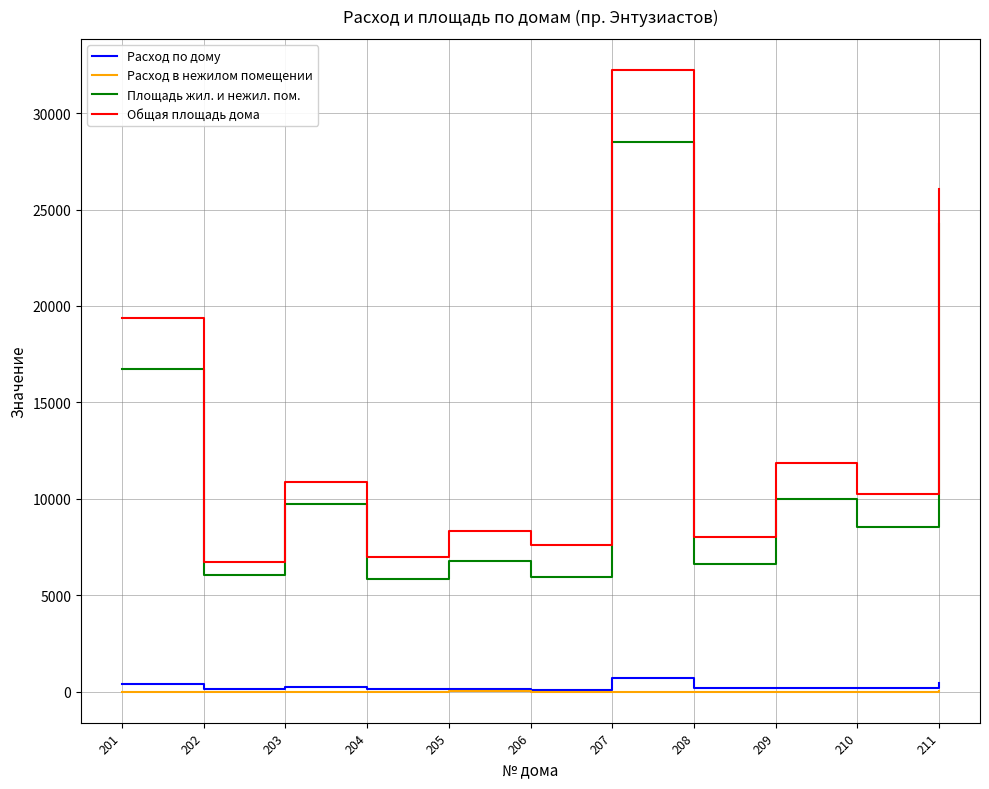

Where is Общая площадь дома nearest to the value 19488?

201